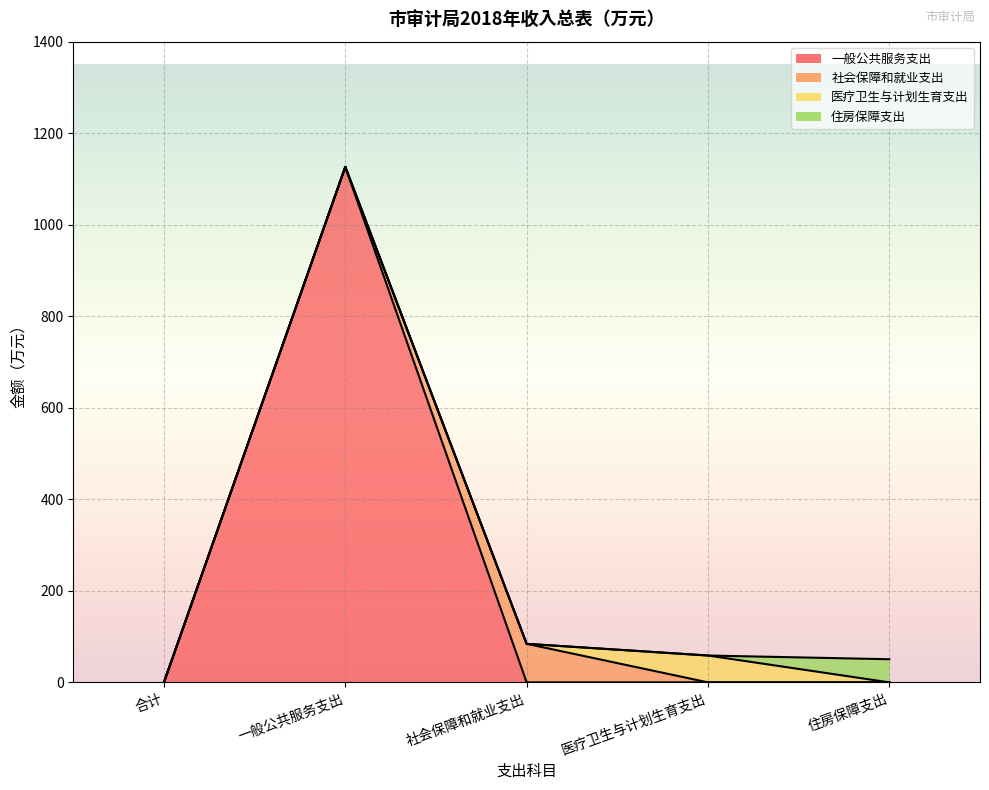

True or false: 社会保障和就业支出 has more than 0 points higher than both neighbors.

True